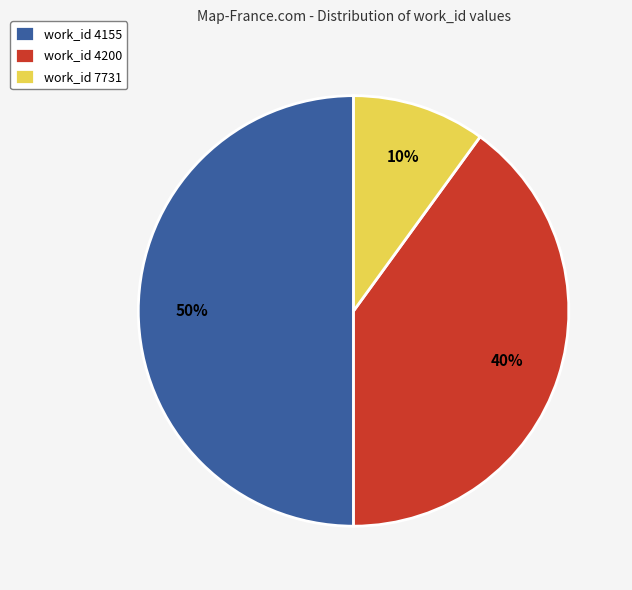

Which category has the biggest portion of the pie?

work_id 4155